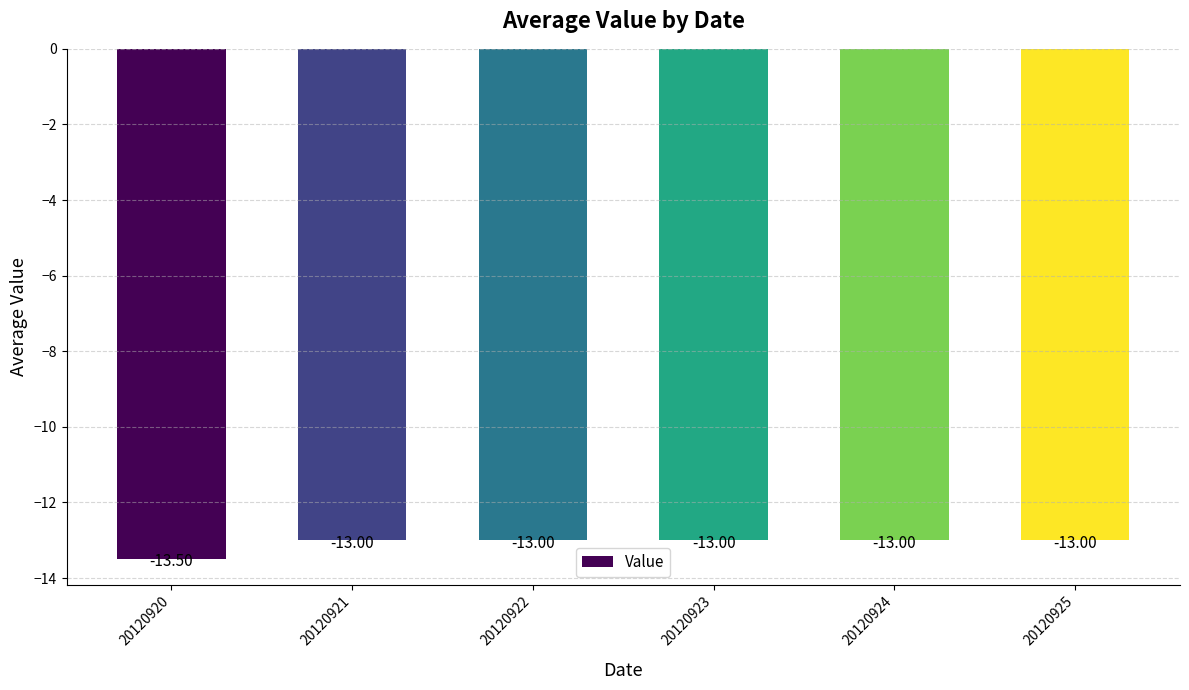

What is the change in value from 20120920 to 20120923?

+0.5